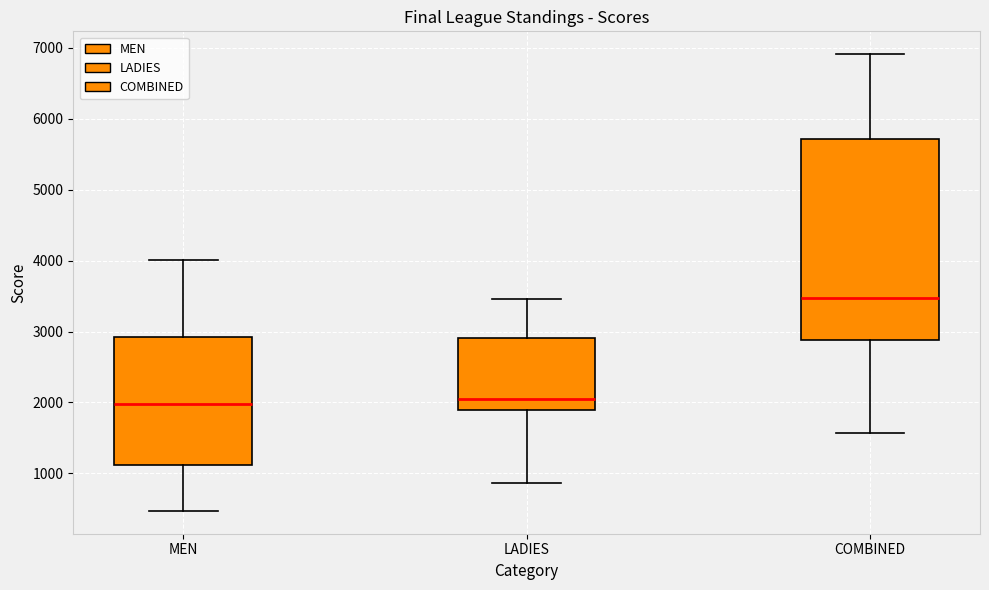

Where is the upper edge of the box for LADIES on the y-axis? The values are not printed on the chart, so give them approximately, as read against the axis.

2900